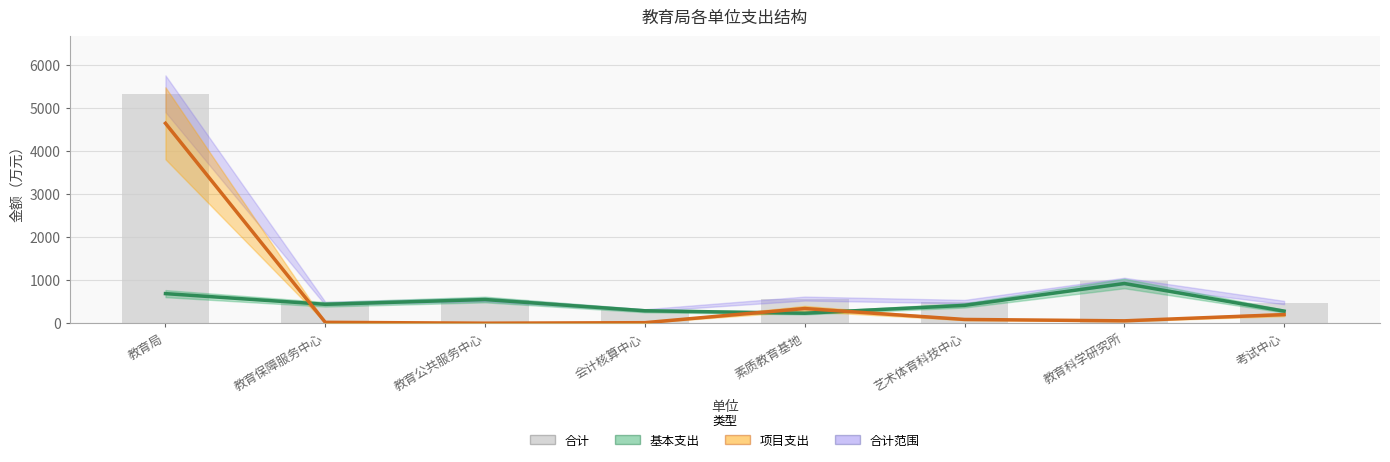

At which category is the sum across all series the highest?

教育局